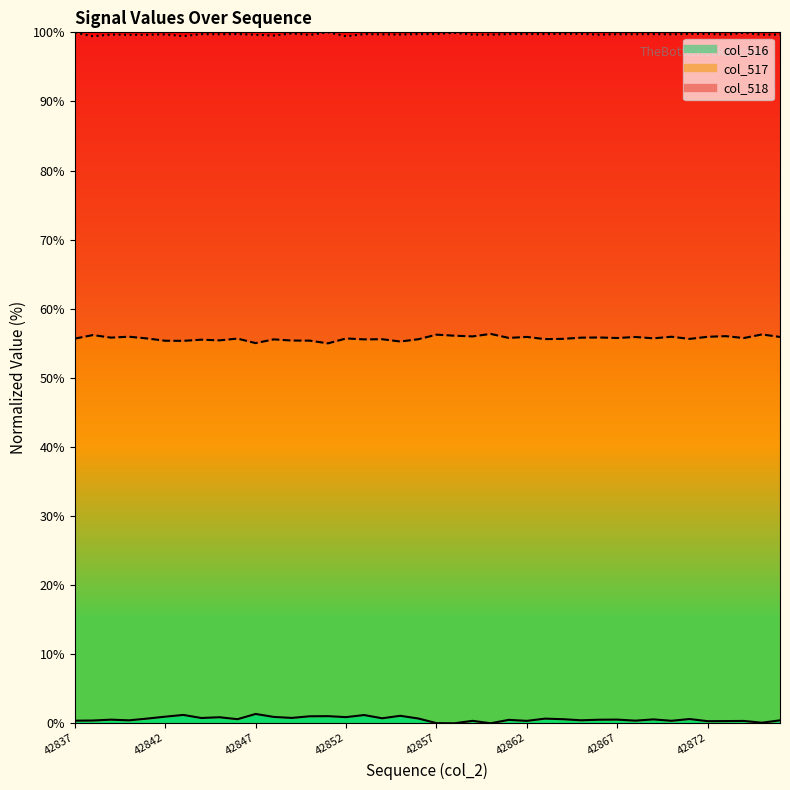

True or false: col_516 line and col_517 line intersect in this chart.

False